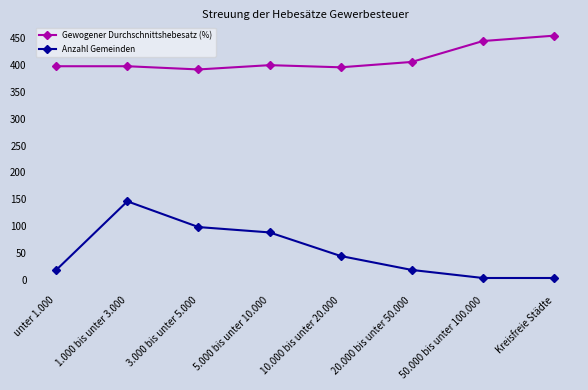

Does the chart have visible grid lines?

No